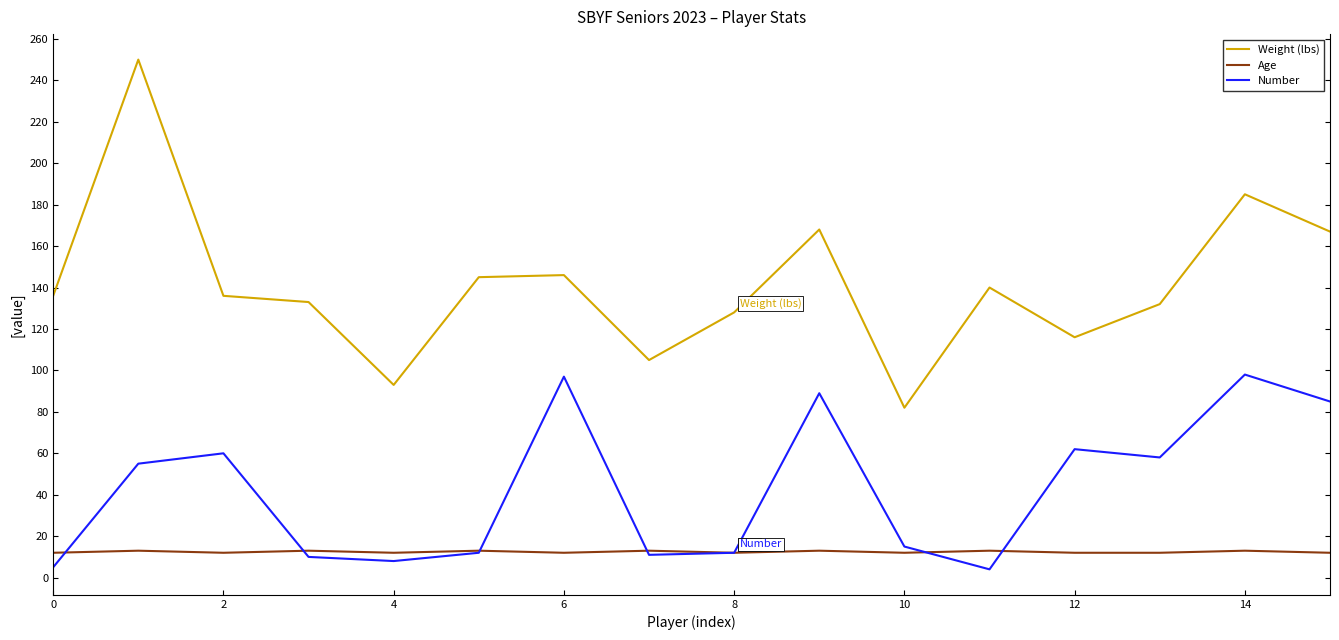

Which series has the largest total across all categories?

Weight (lbs)